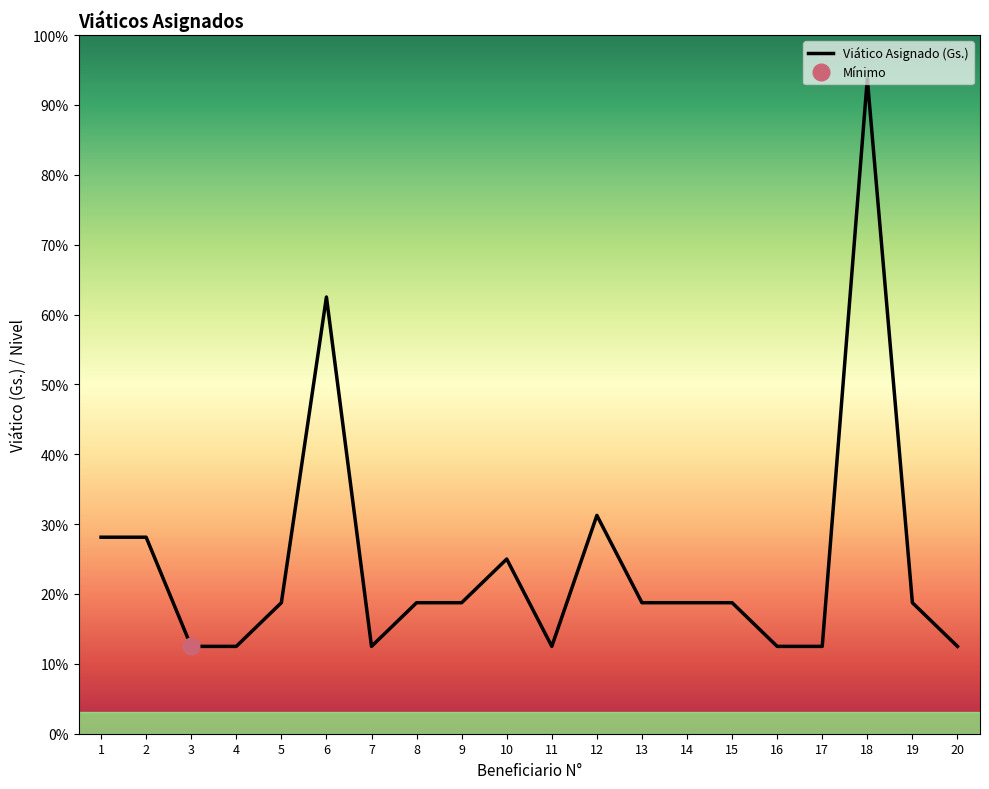

What is the sum of the values at 9 and 8?

600000